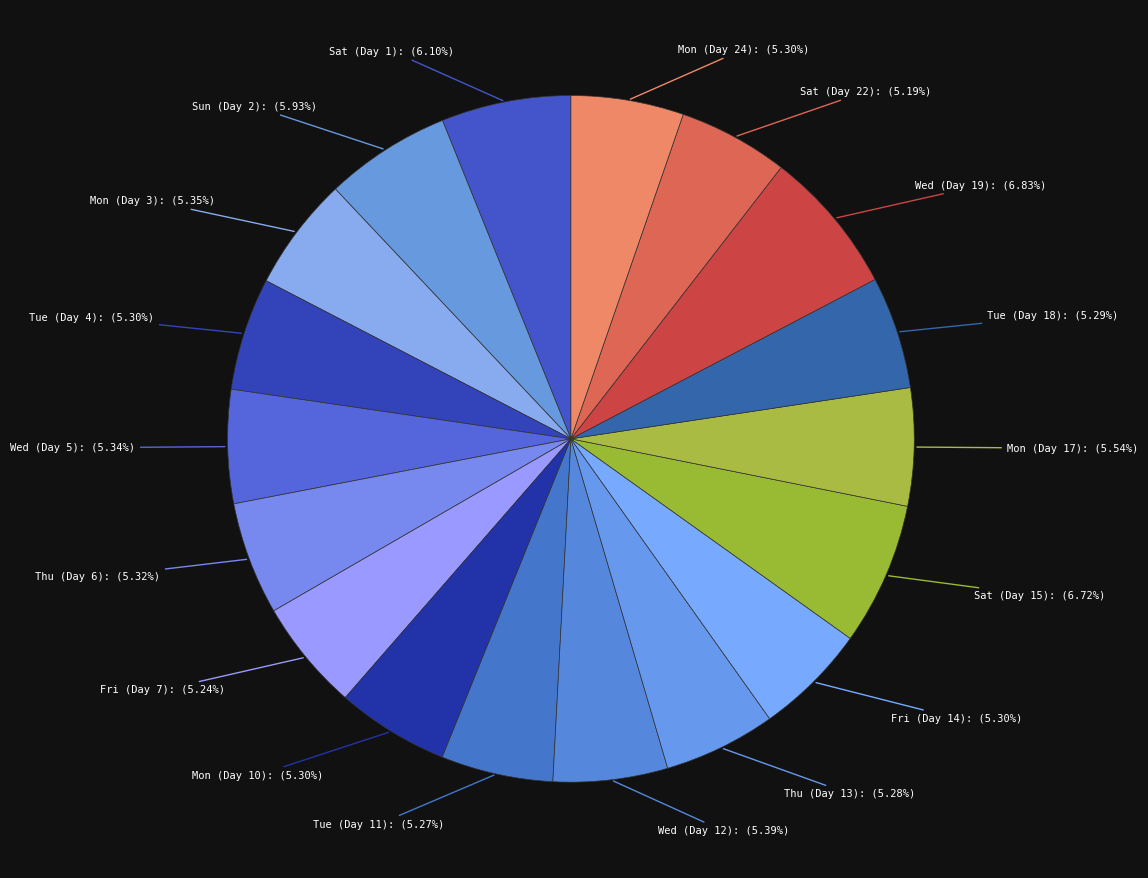

Do Wed (Day 19): (6.83%) and Thu (Day 6): (5.32%) together represent more than half of the pie?

No